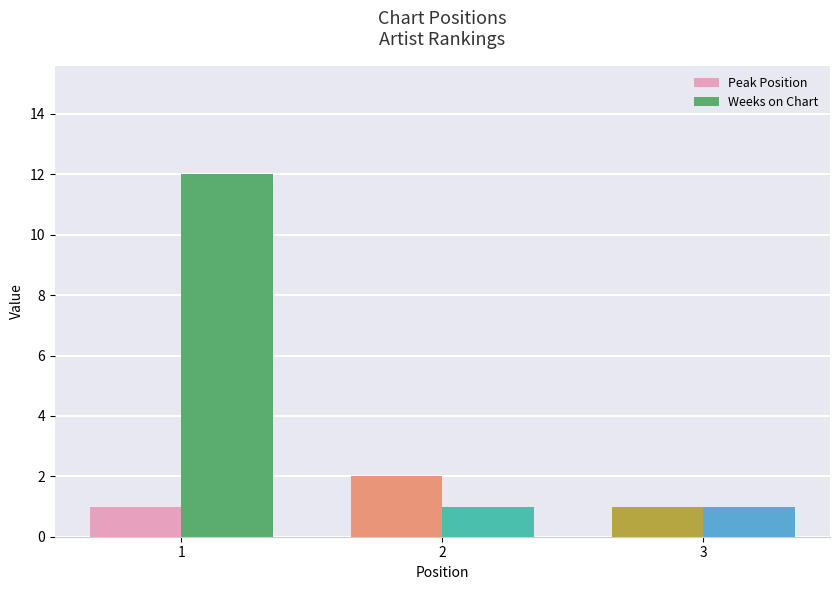

Reading left to right, extract all data points from this chart.

Peak Position: 1=1	2=2	3=1
Weeks on Chart: 1=12	2=1	3=1